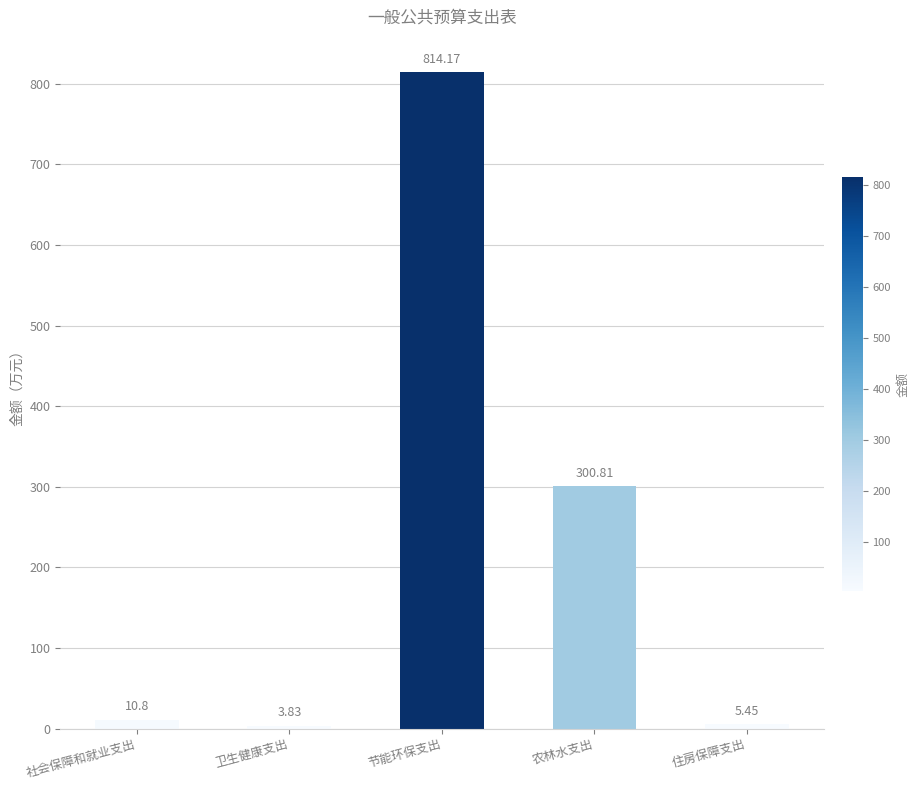

Which has a higher value, 社会保障和就业支出 or 卫生健康支出?

社会保障和就业支出